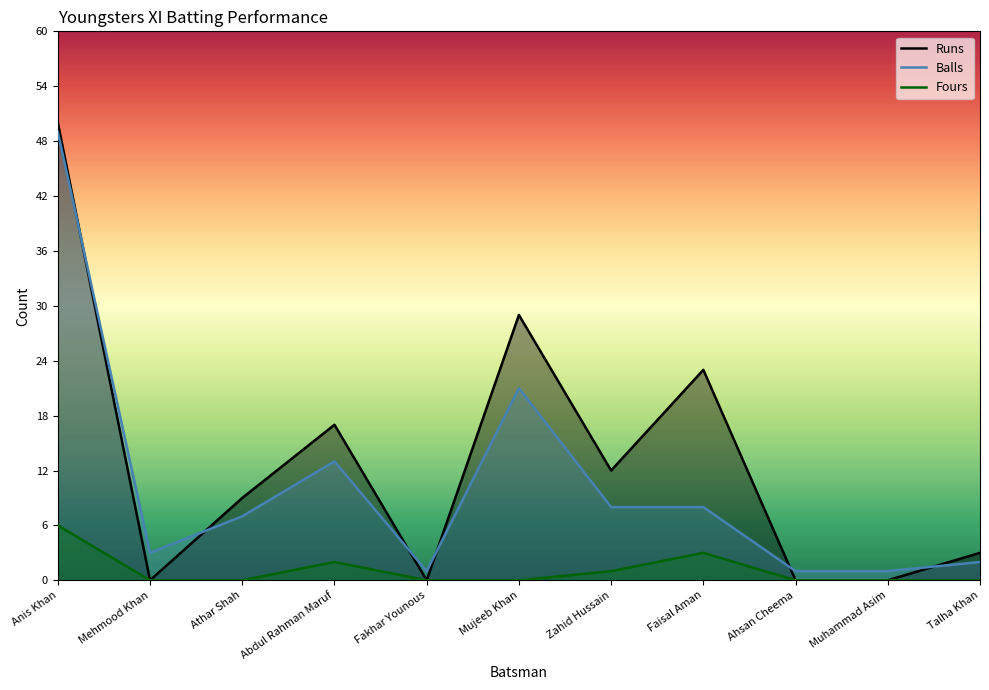

The value of Balls at Athar Shah is 7. True or false?

True